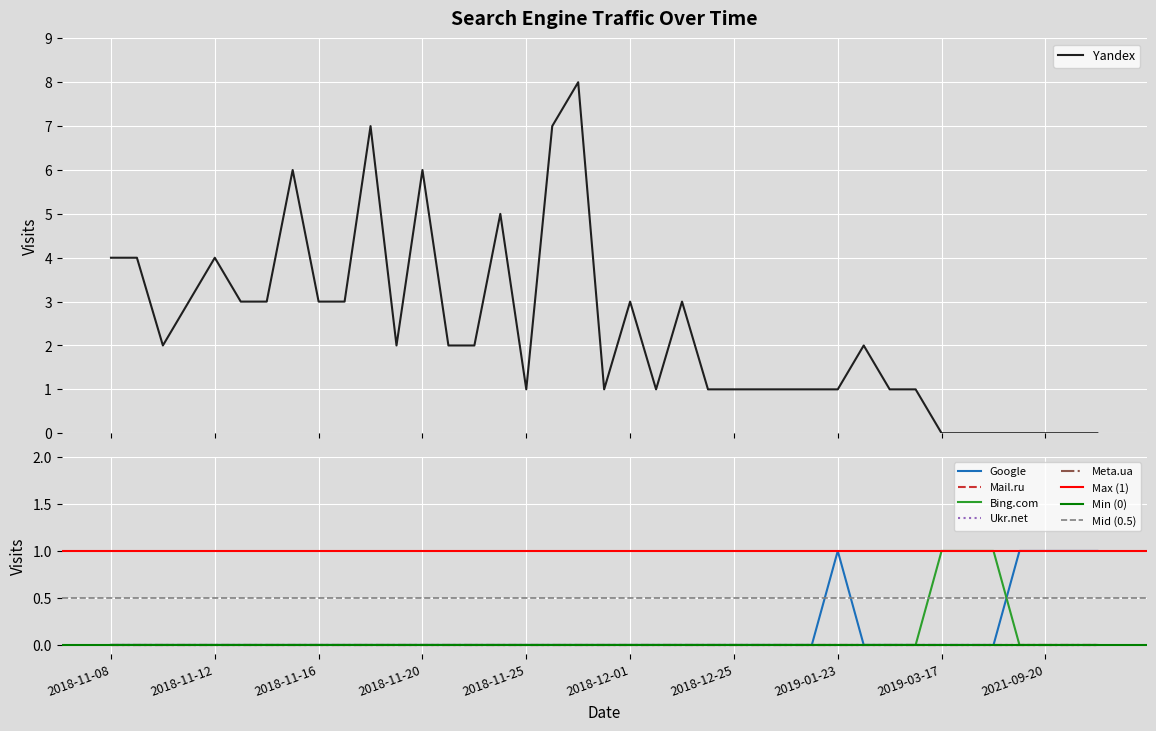

At which category does the chart reach its minimum across all series?

2019-03-17